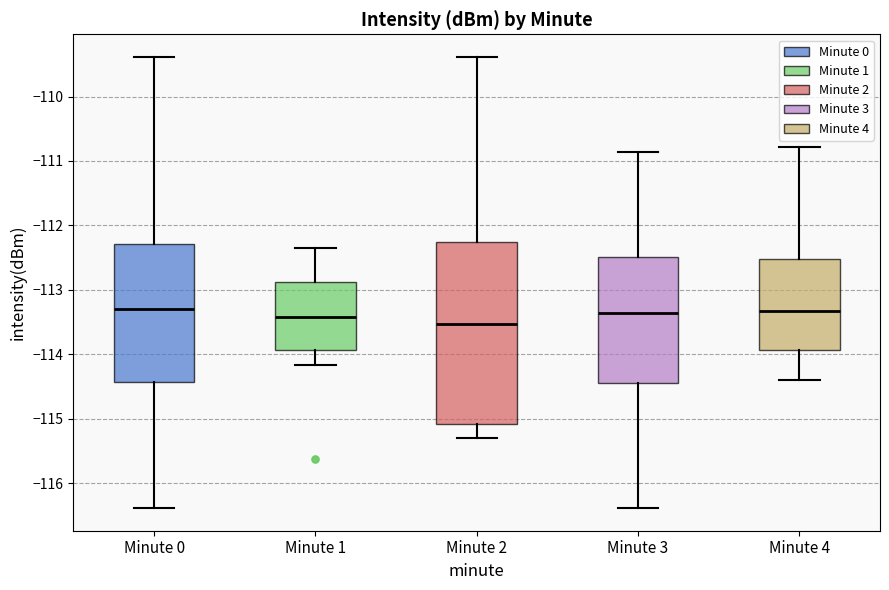

Where does the lower whisker of the box for Minute 3 end on the y-axis? The values are not printed on the chart, so give them approximately, as read against the axis.

-116.4